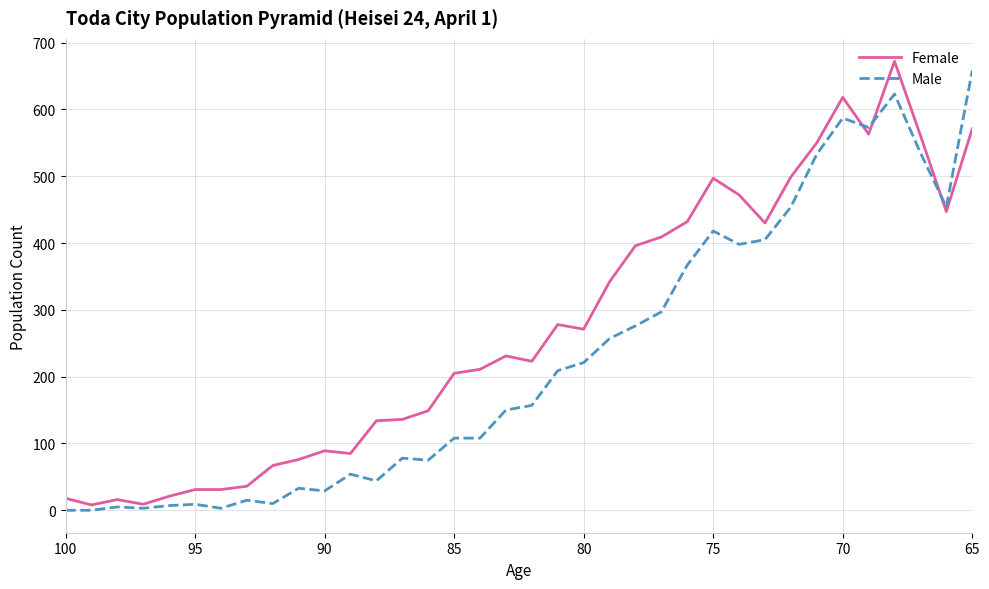

Count the number of data series in this chart.

2